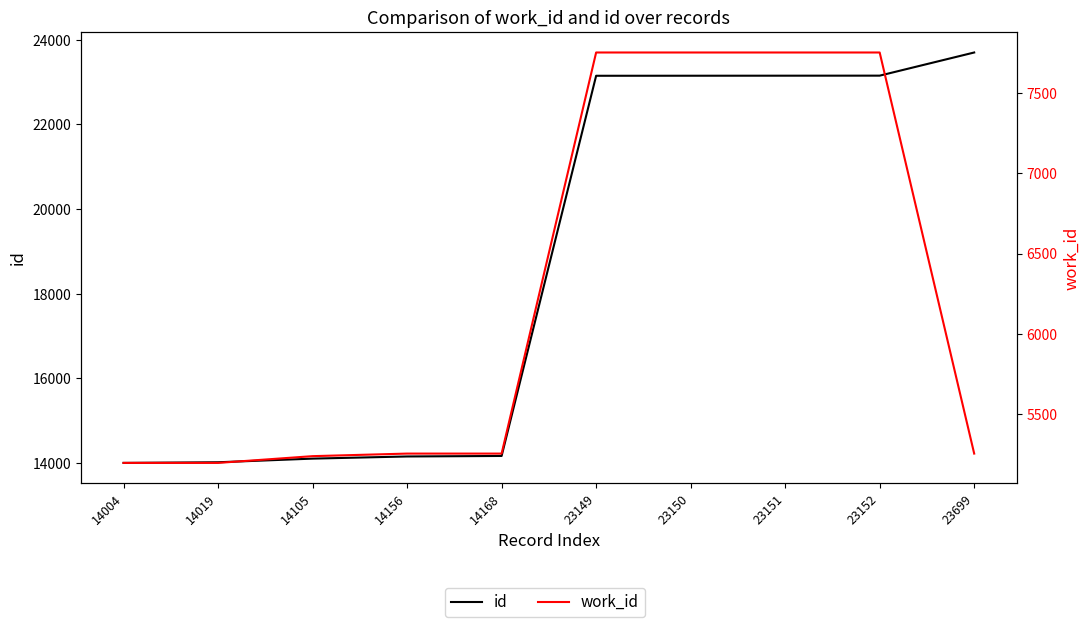

What are all the series names shown in the legend?

id, work_id